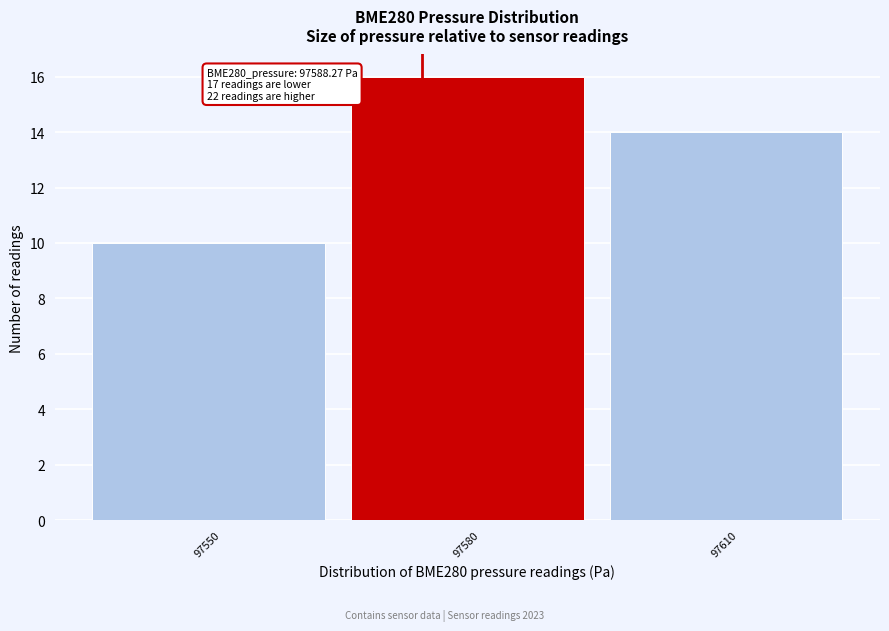

Reading left to right, list all the values displayed in this chart.

10	16	14